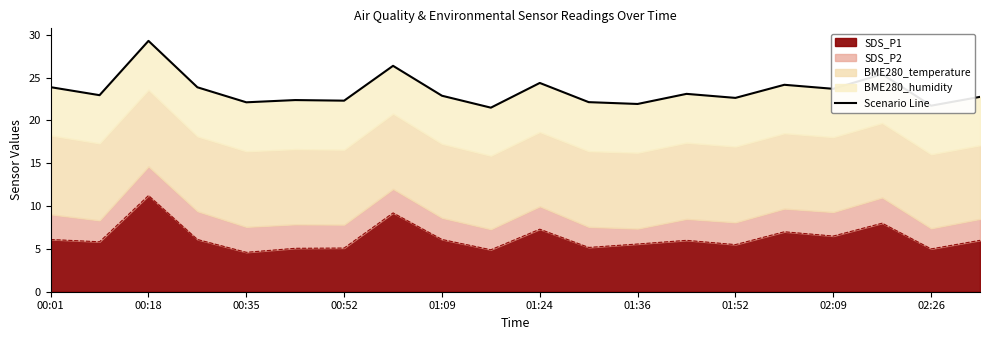

The value of SDS_P1 at 01:24 is 7.3. True or false?

True